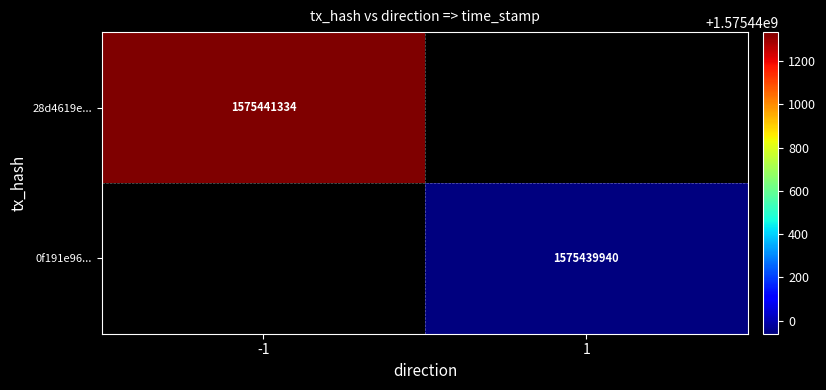

True or false: 28d4619eb2d2dd13631869eaa73b4d5300946fe has a value of 1575441334 at time_stamp.

True